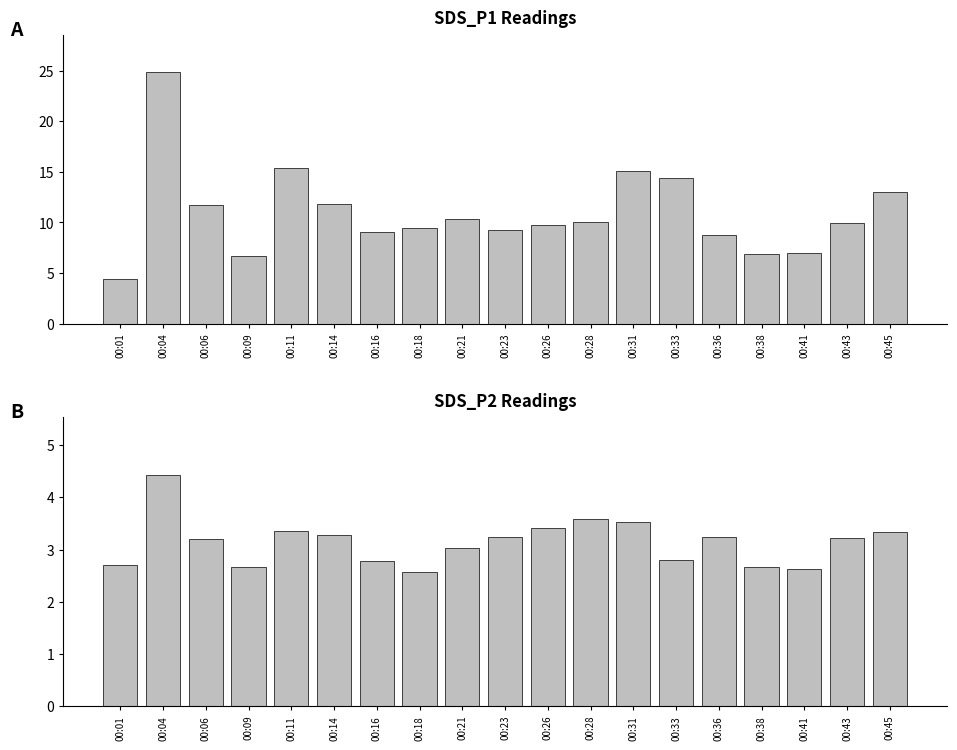

At how many categories does at least one series exceed 16?

1